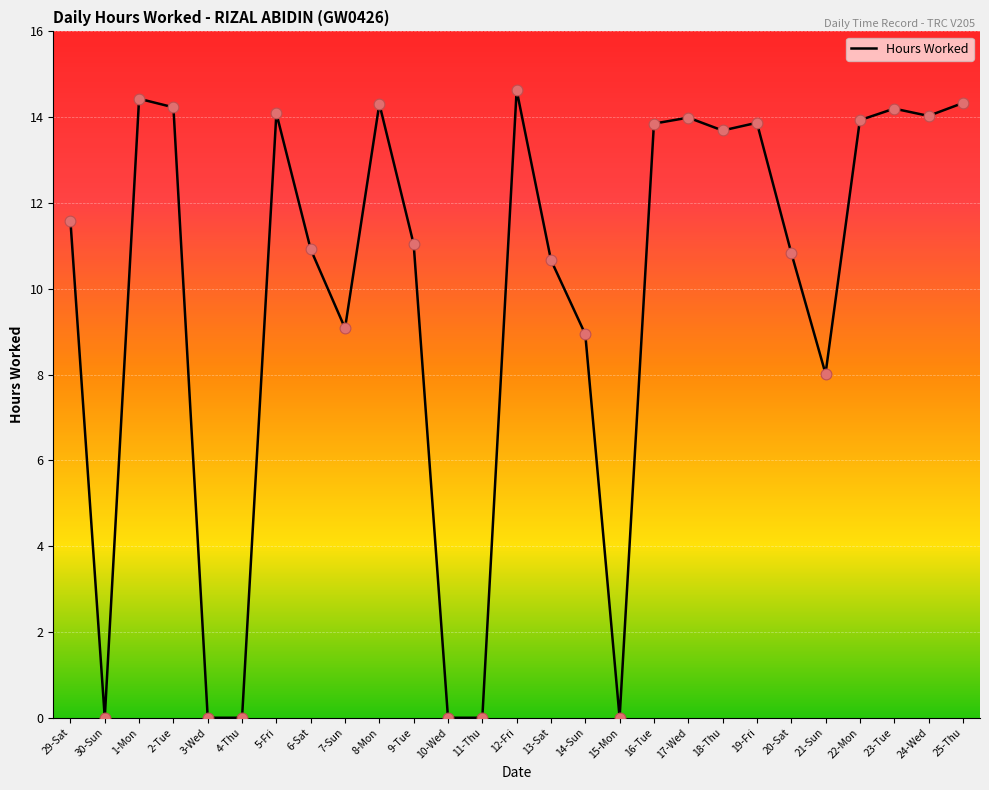

What is the change in value from 12-Fri to 24-Wed?

-0.6